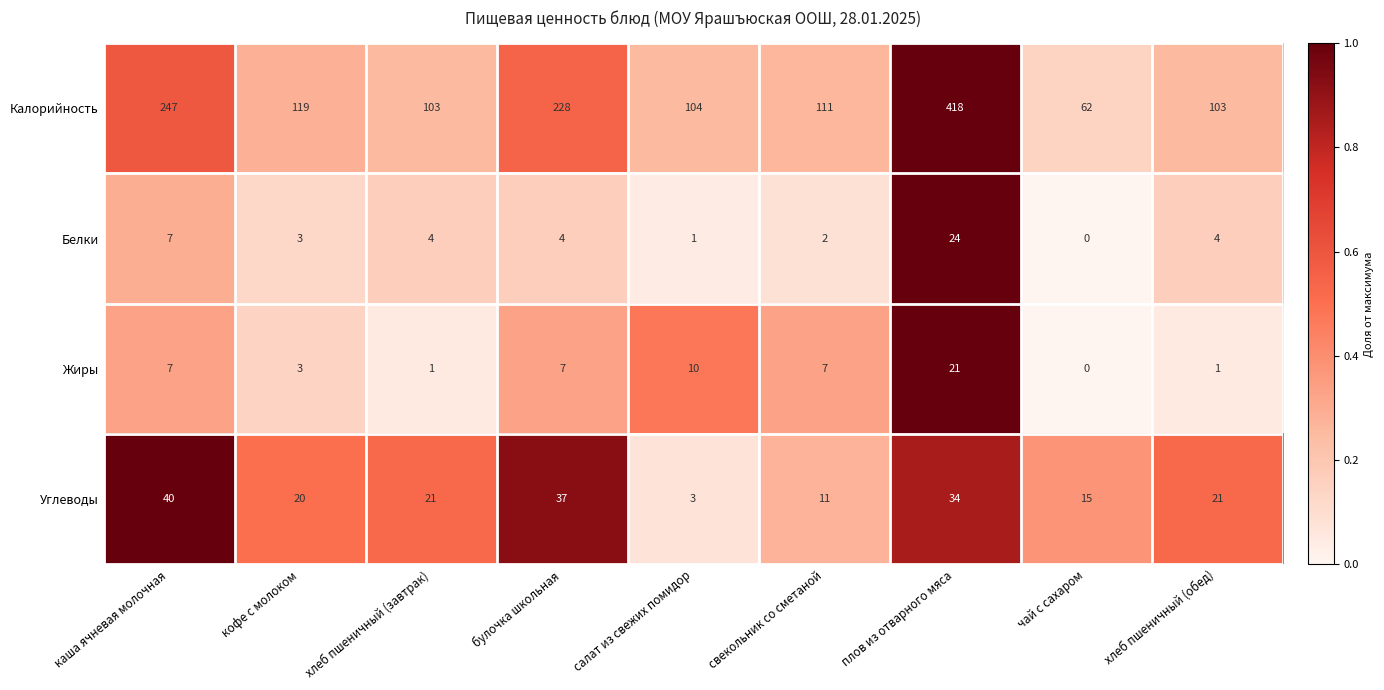

Which series changed the most between каша ячневая молочная and булочка школьная?

Калорийность